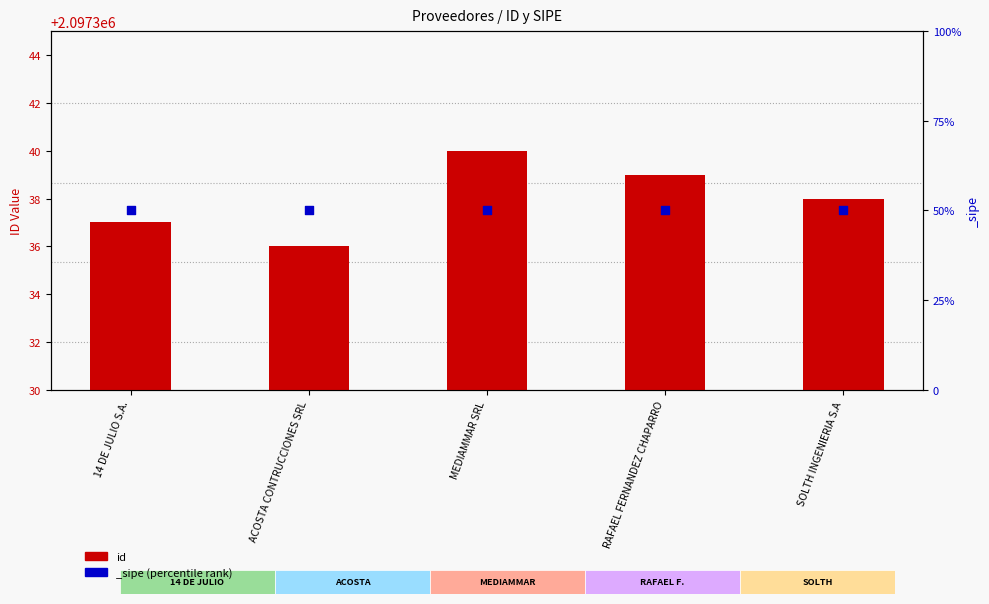

Which has a higher value, 14 DE JULIO S.A. or RAFAEL FERNANDEZ CHAPARRO?

RAFAEL FERNANDEZ CHAPARRO